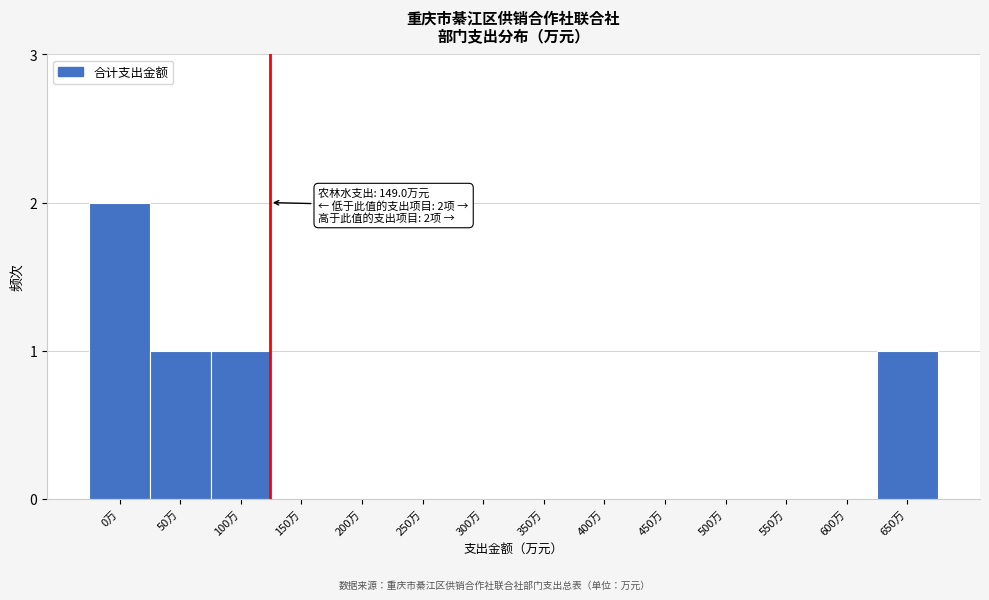

Reading left to right, what are all the values shown in this chart?

0万=2	50万=1	100万=1	150万=0	200万=0	250万=0	300万=0	350万=0	400万=0	450万=0	500万=0	550万=0	600万=0	650万=1